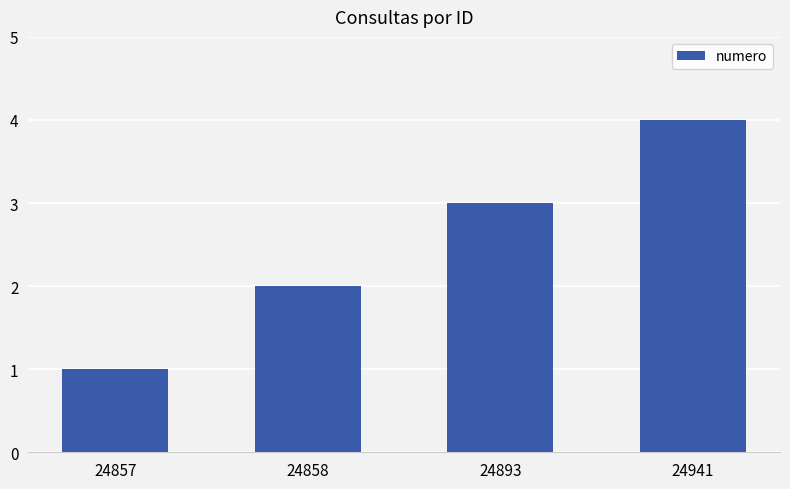

At which label is the value closest to 2?

24858